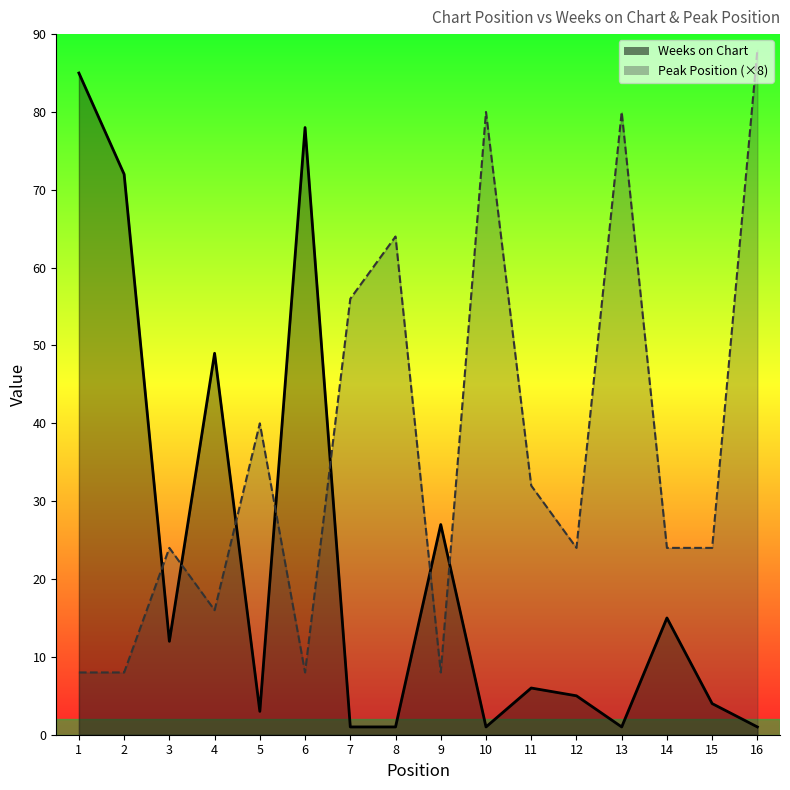

How many interior local valleys does the Weeks on Chart series have?

4